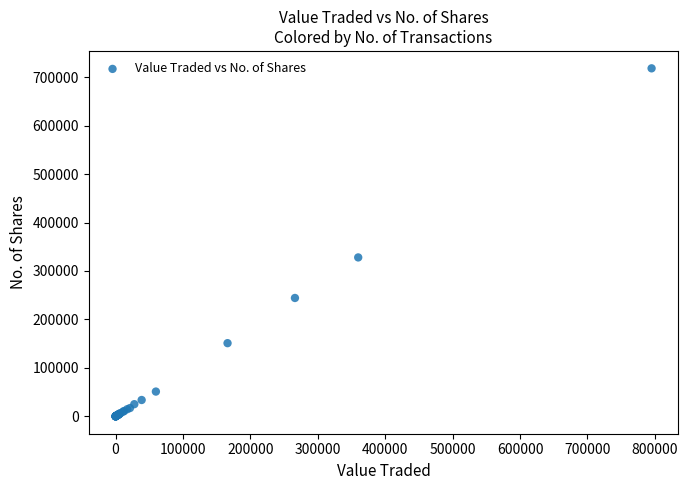

What Y value in the scatter plot is closest to 359167?

328010